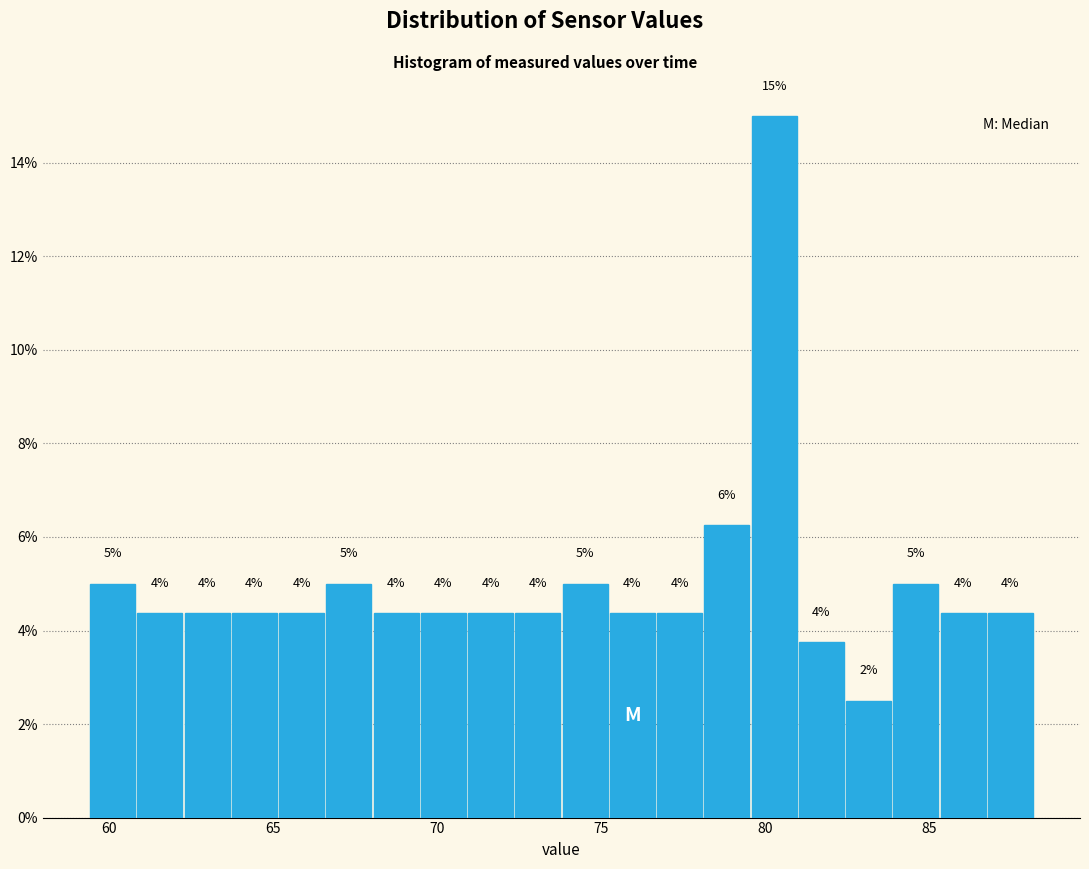

Around what value on the x-axis is the tallest bar? Give the approximate position of its centre, as read against the axis.

80.5